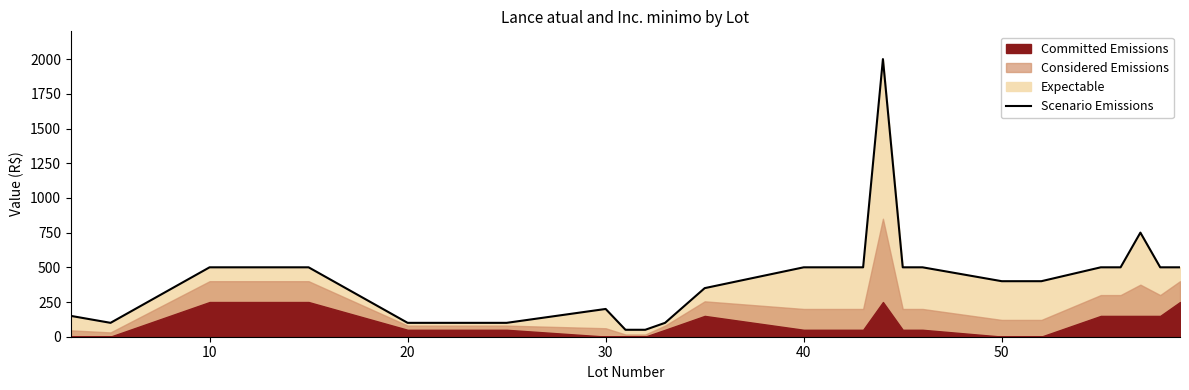

Reading left to right, extract all data points from this chart.

150	100	500	500	100	100	100	100	100	100	200	50	50	100	350	500	500	500	500	2000	500	500	400	400	400	500	500	750	500	500